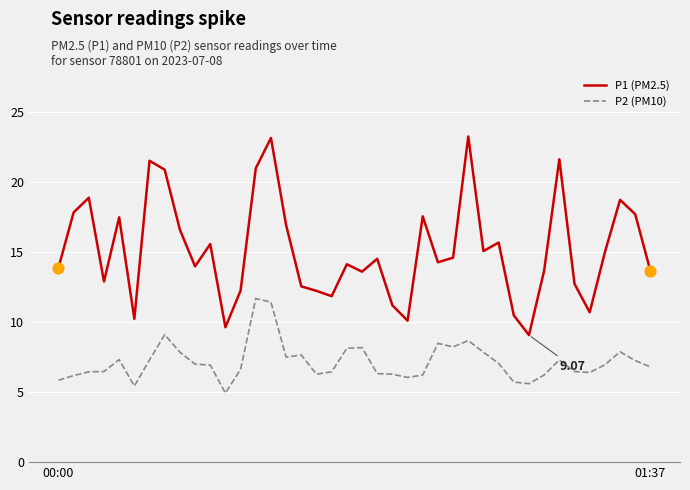

At how many categories does at least one series exceed 11?

34